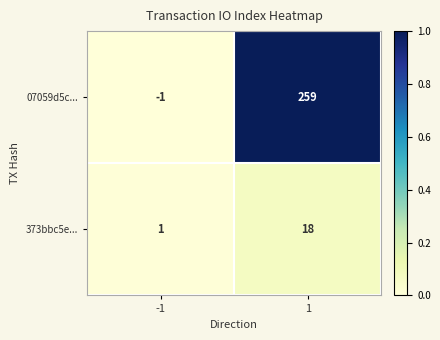

Count the number of data series in this chart.

2